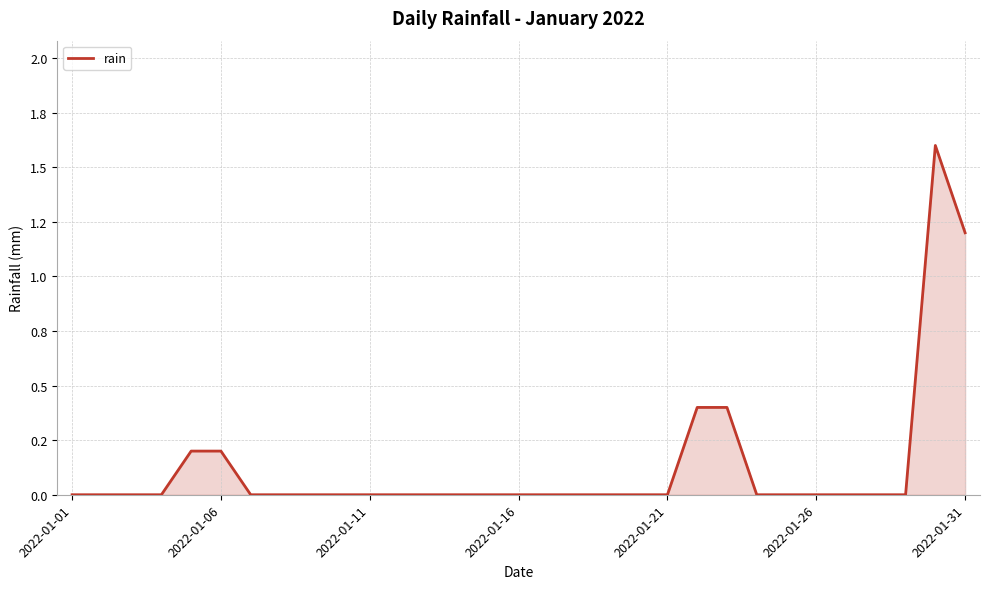

True or false: the data has more than 1 interior local peaks.

False